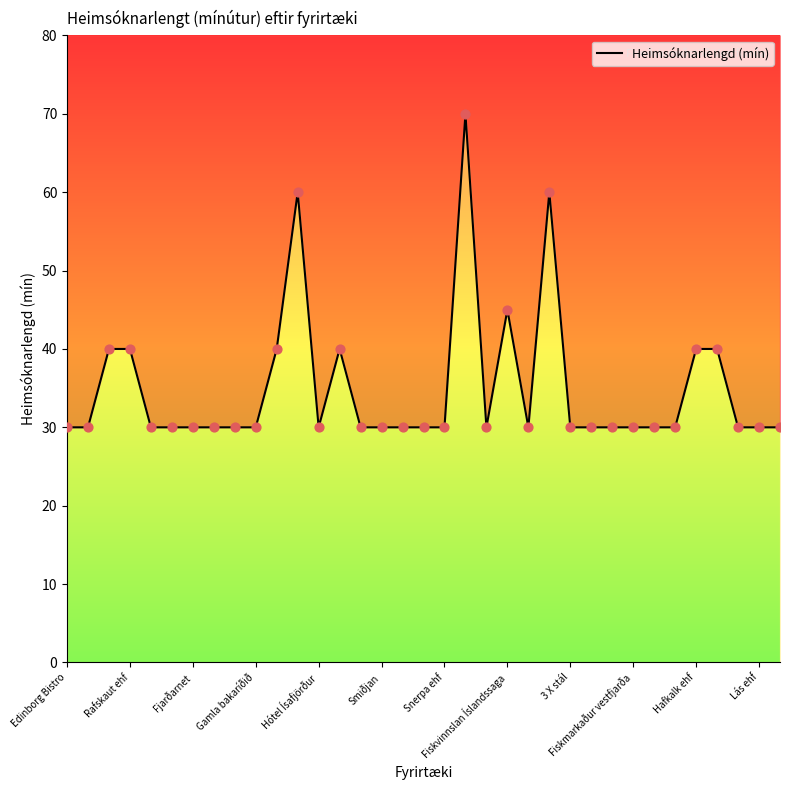

Which has a higher value, 3 X stál or 17?

3 X stál